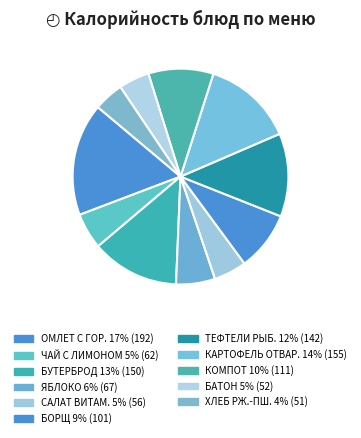

What is the largest slice in the pie chart?

ОМЛЕТ С ЗЕЛЕНЫМ ГОРОШКОМ